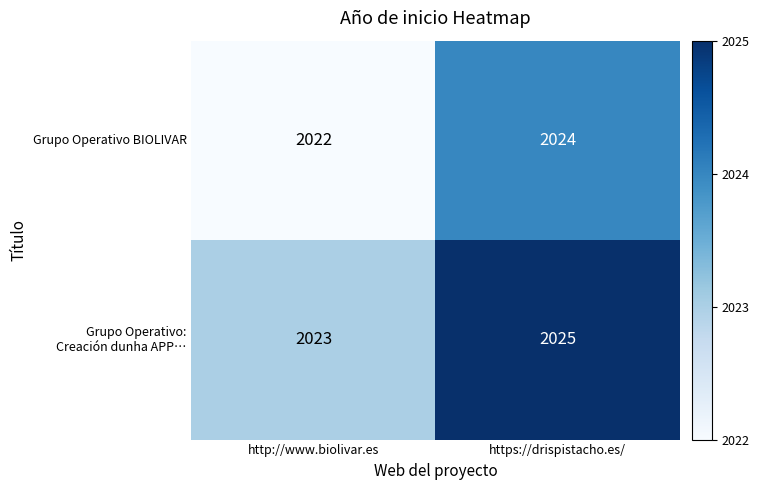

What is the average value of the Grupo Operativo BIOLIVAR series?

2023